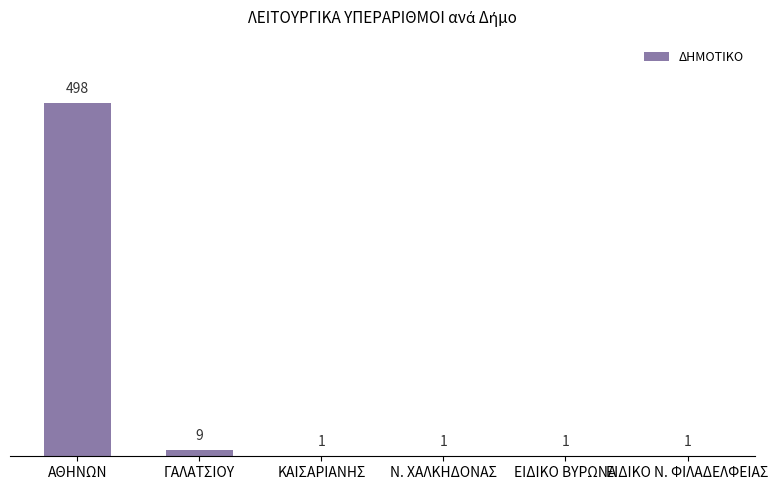

Where is the data nearest to the value 249?

ΓΑΛΑΤΣΙΟΥ